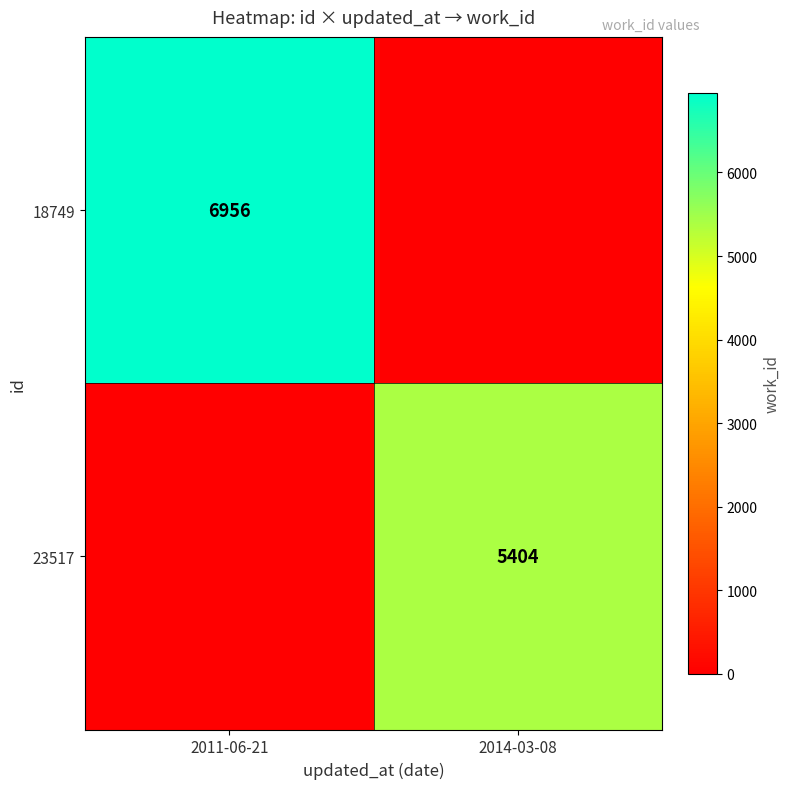

What is the spread (max minus min) of values at 2014-03-08?

5404